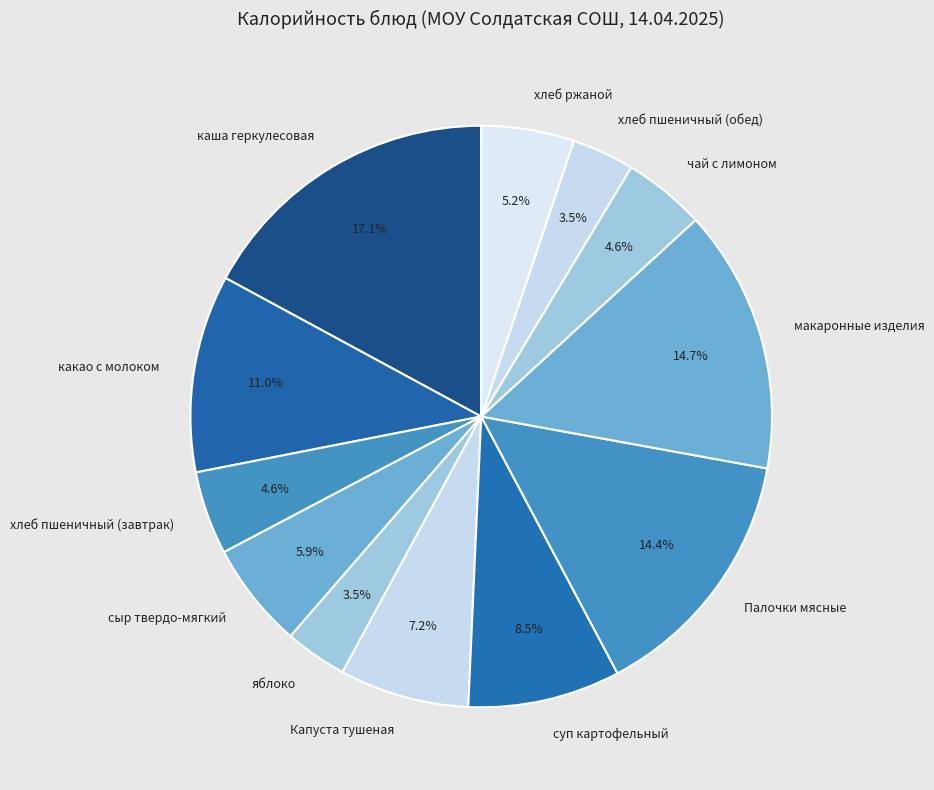

The каша геркулесовая slice represents 17% of the pie. True or false?

True